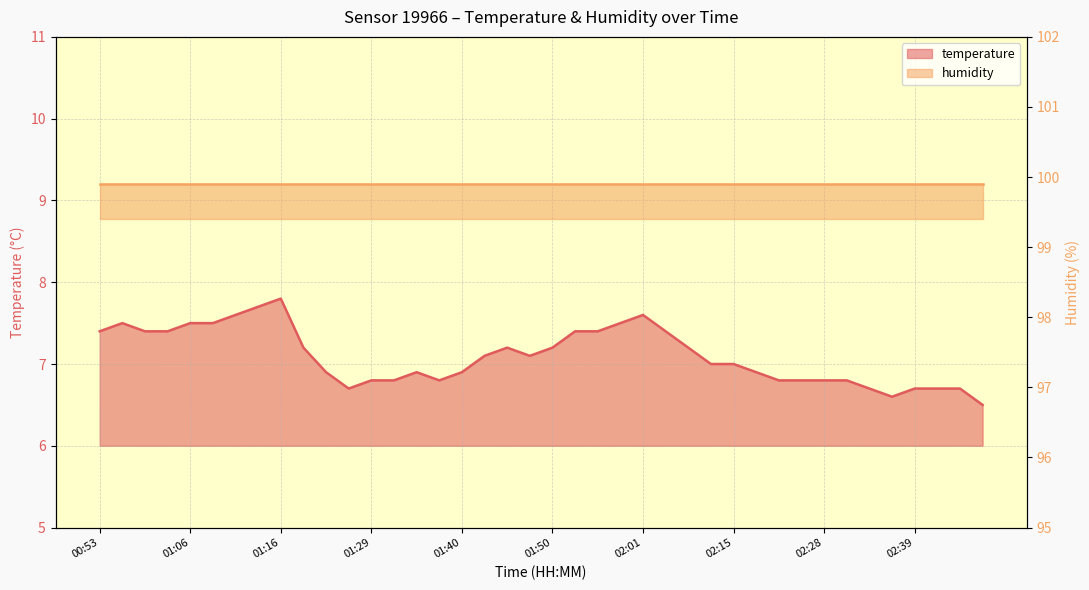

Where is the first local minimum?

01:27